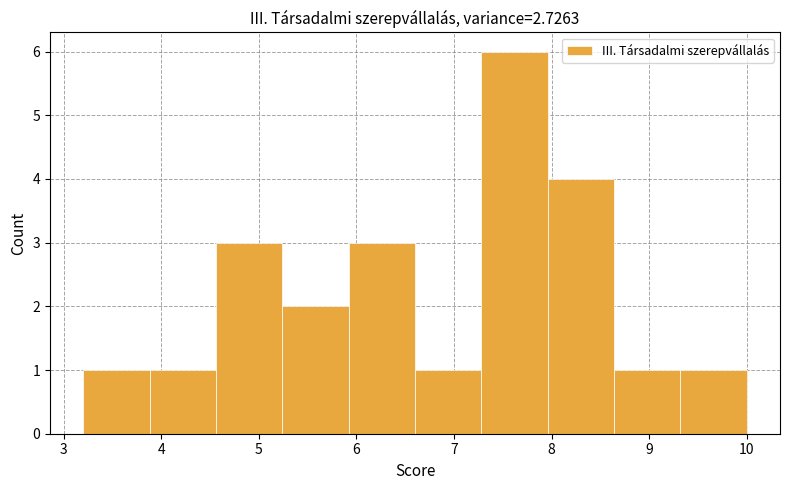

Reading left to right, transcribe this chart: for each bar, give the range it covers on the x-axis and its height. Neither the bar edges nor the heights are printed on the chart, so give them approximately, as read against the axes.

3.20 to 3.88: 1
3.88 to 4.56: 1
4.56 to 5.24: 3
5.24 to 5.92: 2
5.92 to 6.60: 3
6.60 to 7.28: 1
7.28 to 7.96: 6
7.96 to 8.64: 4
8.64 to 9.32: 1
9.32 to 10.00: 1